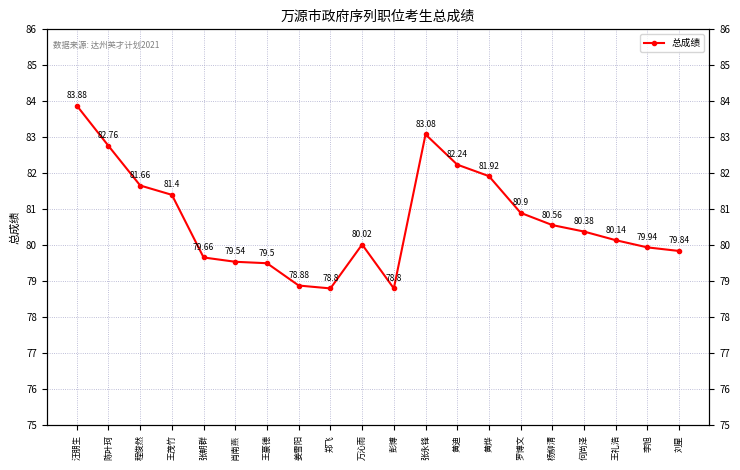

What is the sum of the values at 王茂竹 and 彭博?

160.2